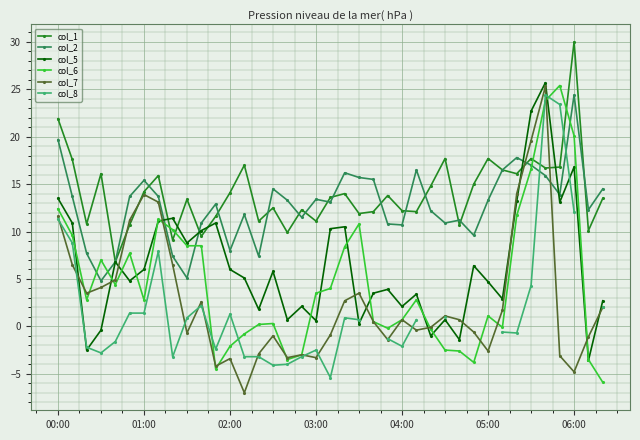

How many categories are shown in the chart?

39